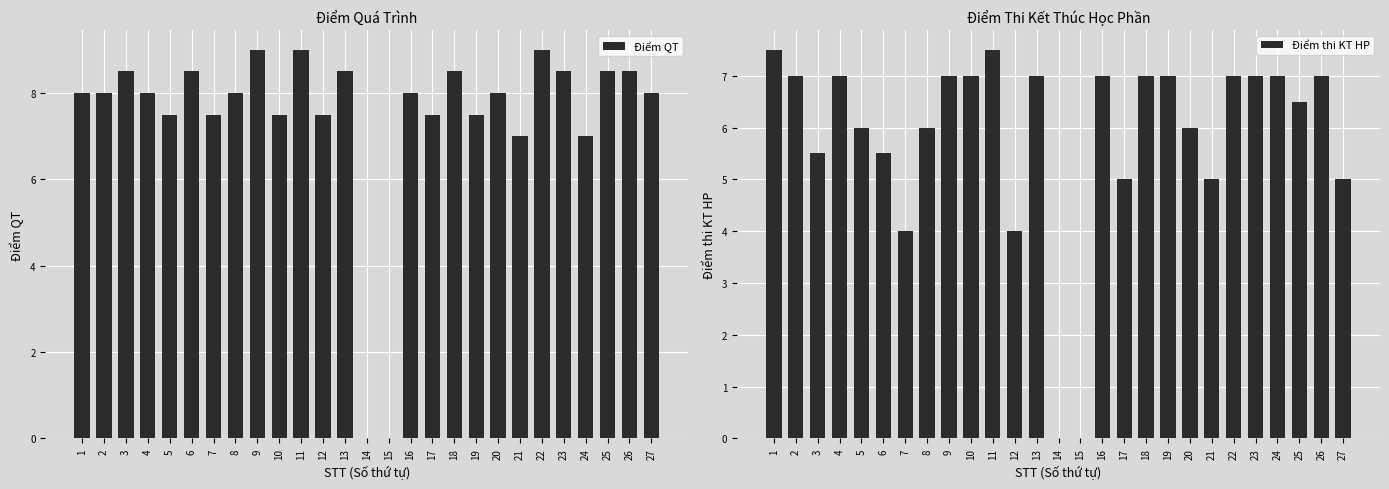

What is the difference between the second highest and second lowest values in the Điểm QT series?

9.0